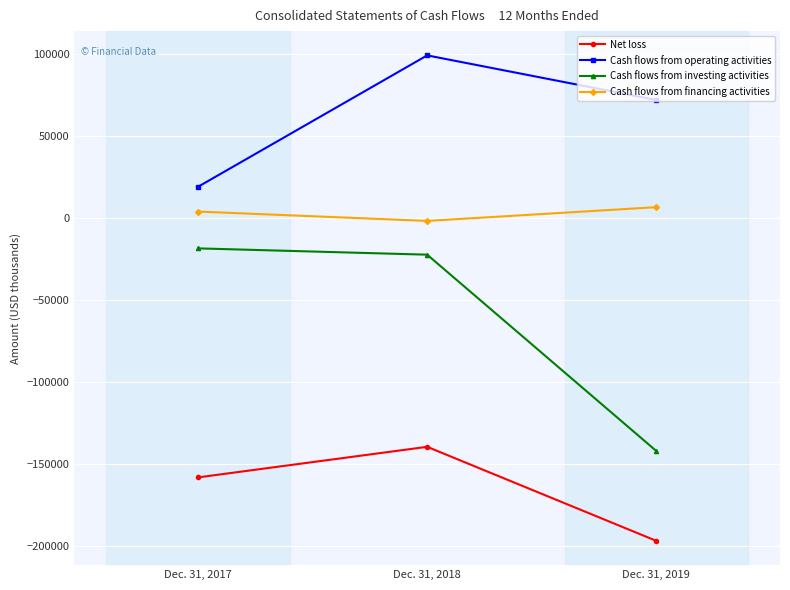

Which series has the widest spread of values?

Cash flows from investing activities